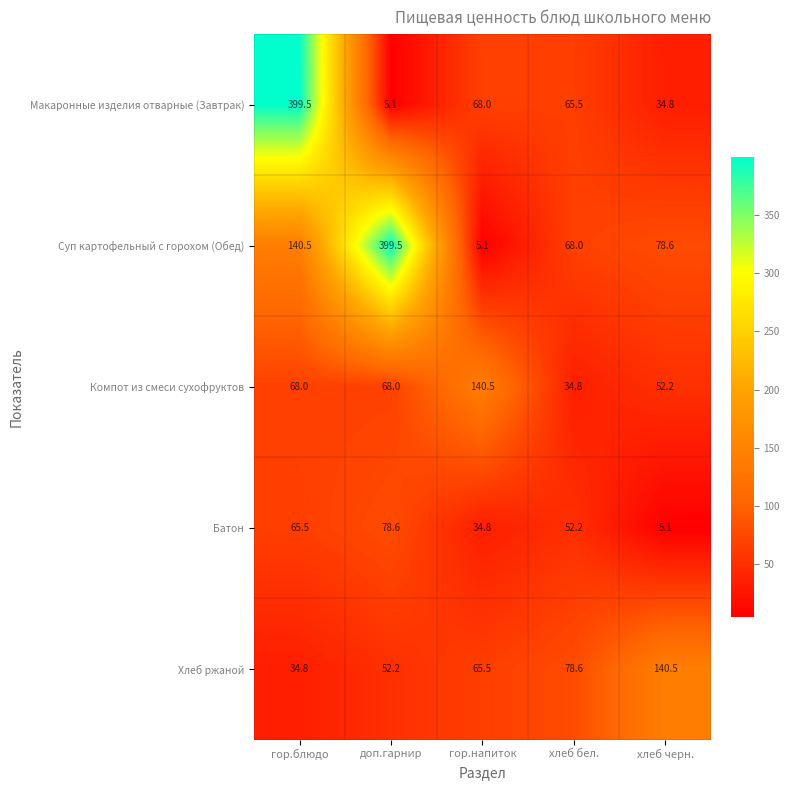

What is the difference between the second highest and second lowest values in the Макаронные изделия отварные (Завтрак) series?

33.2